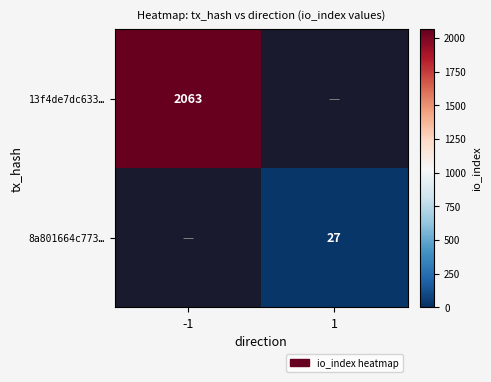

At which category does the chart reach its minimum across all series?

1